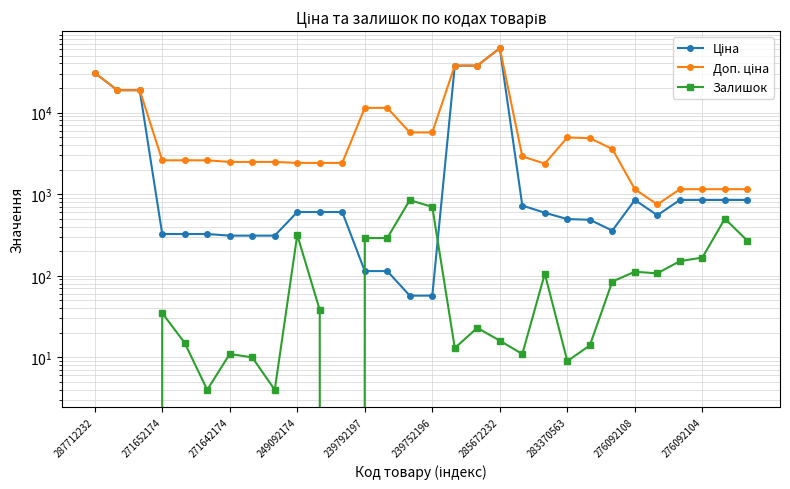

What is the label of the 14th point from the left?

13